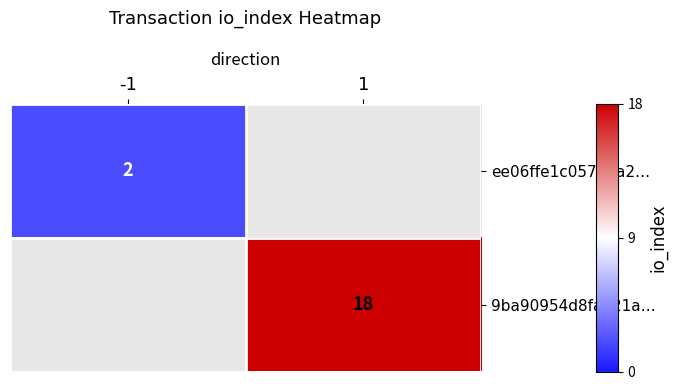

True or false: ee06ffe1c057d2a2… has a value of 3 at -1.

False